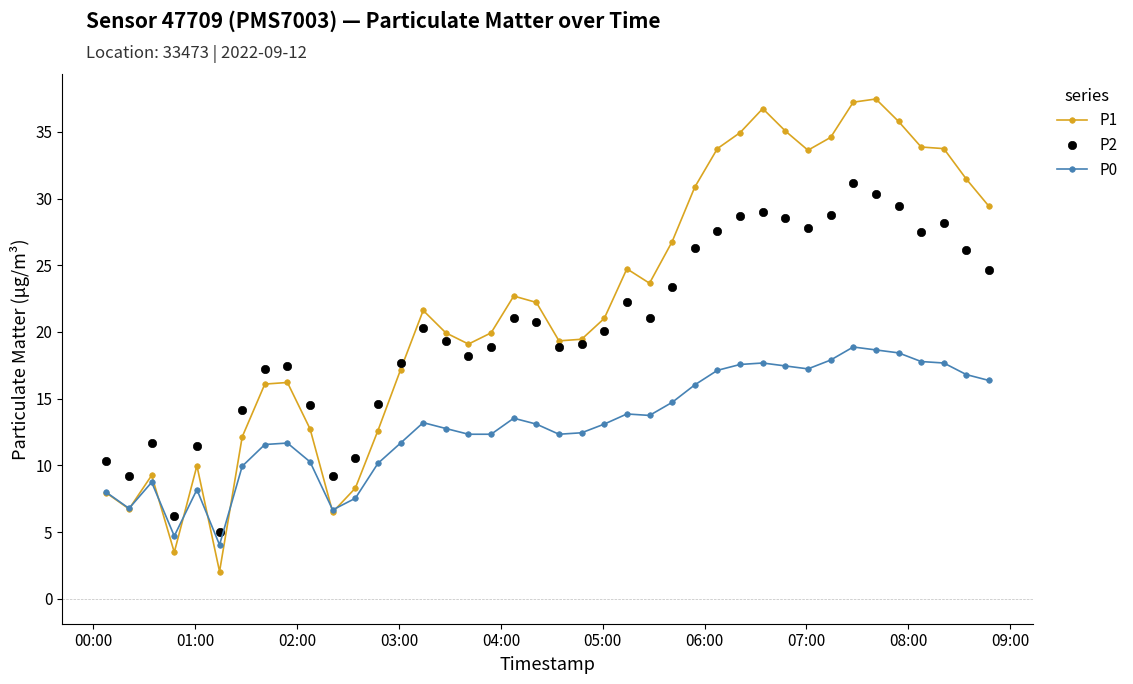

Which series has the largest range (max minus min)?

P1